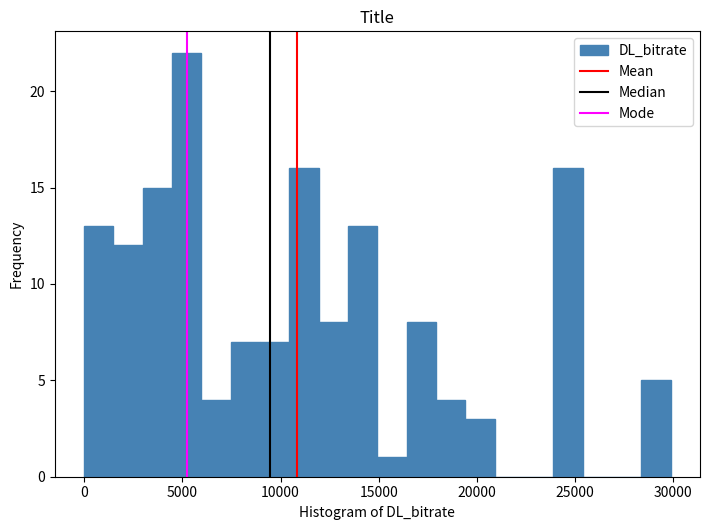

Around what value on the x-axis is the tallest bar? Give the approximate position of its centre, as read against the axis.

5000